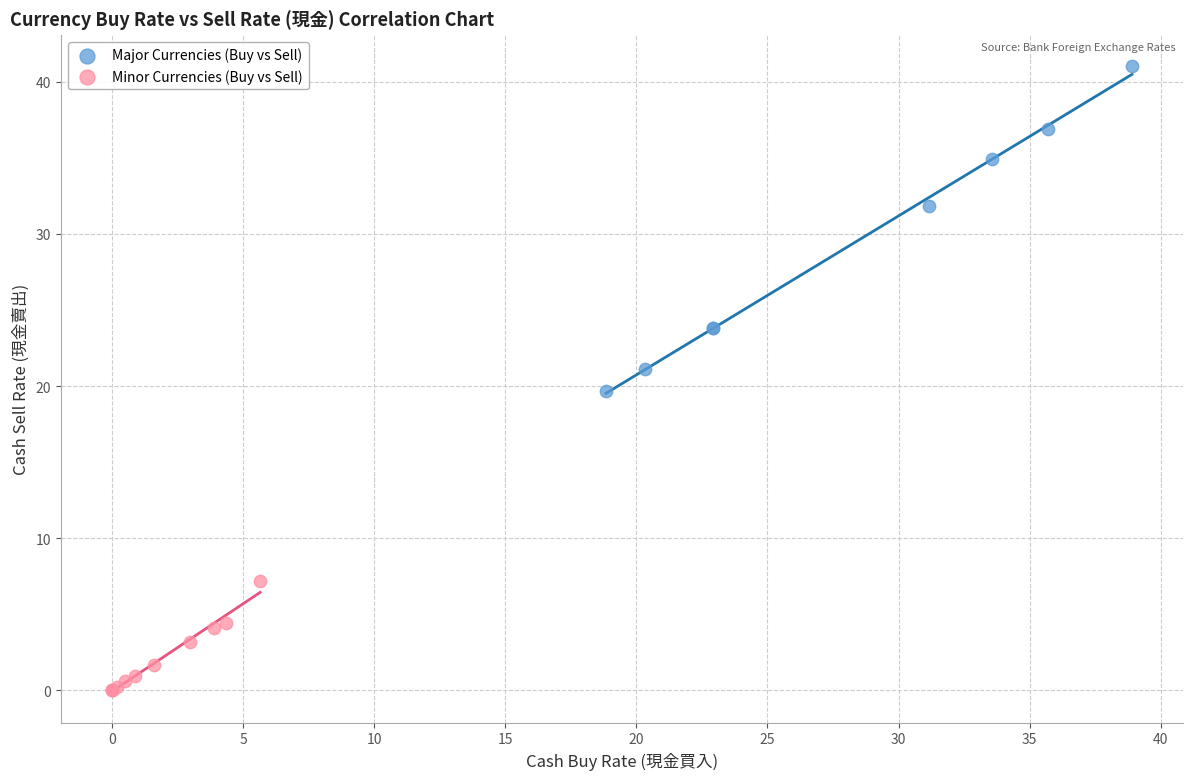

Which series contains the lowest Y value?

Minor Currencies (Buy vs Sell)